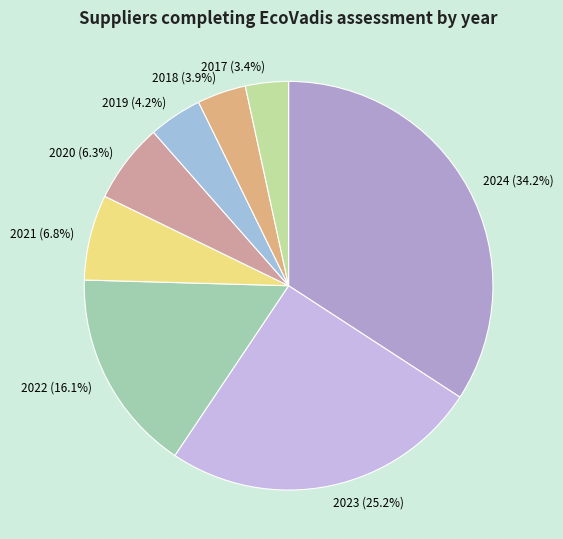

Does any single category account for the majority?

No